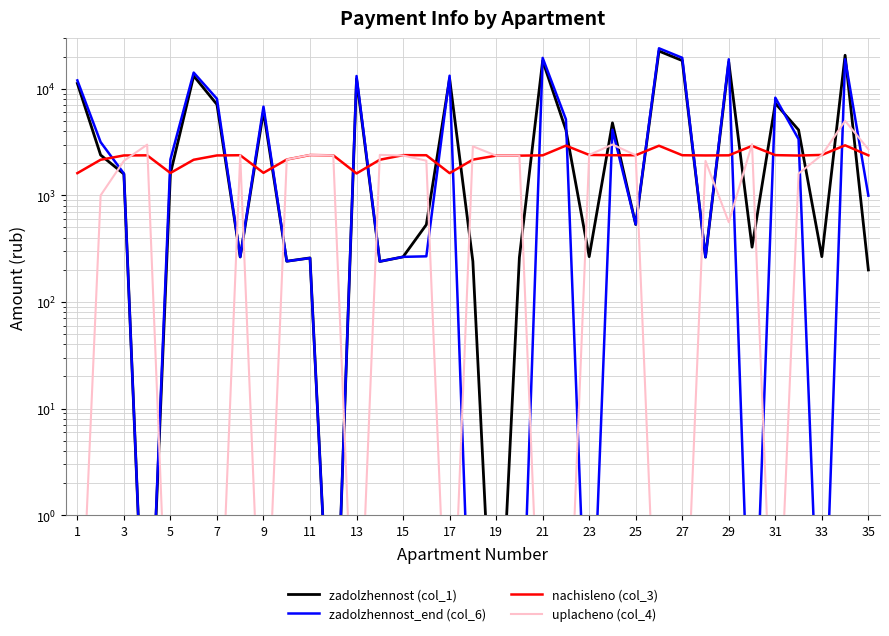

How many lines are shown in the chart?

4